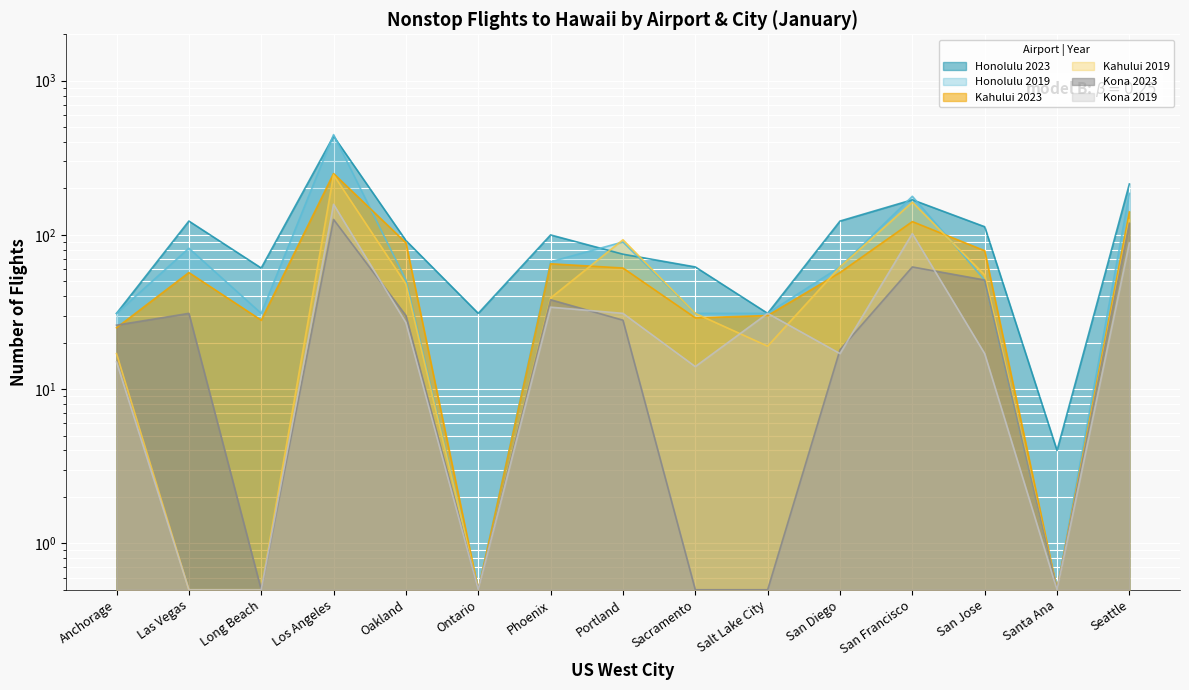

Which series changed the most between Phoenix and San Francisco?

Kahului 2019